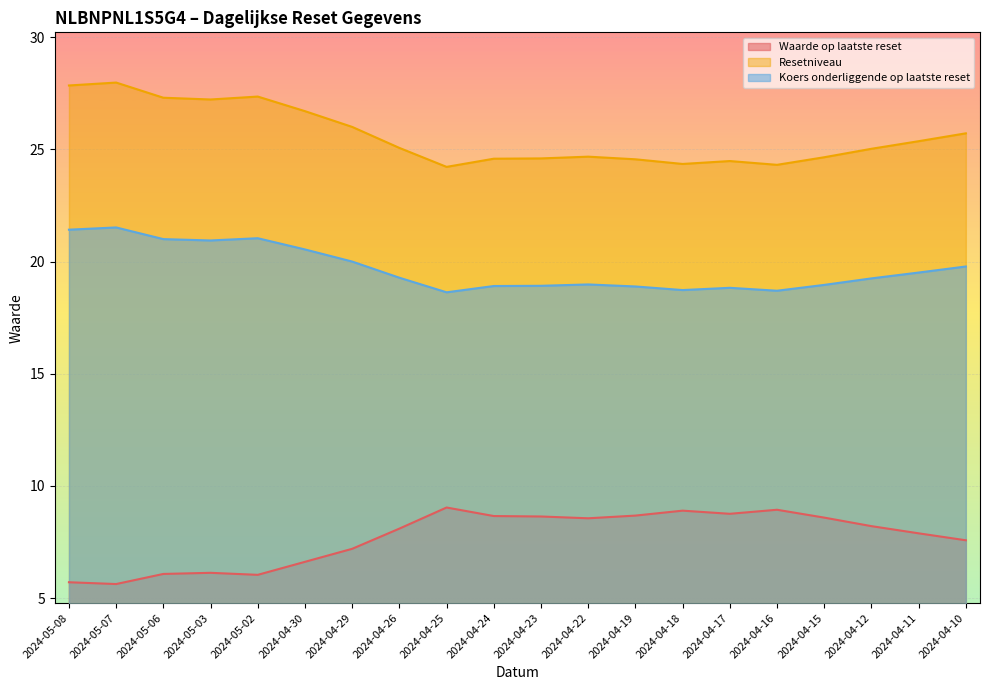

At which label is Waarde op laatste reset closest to 7?

2024-04-29